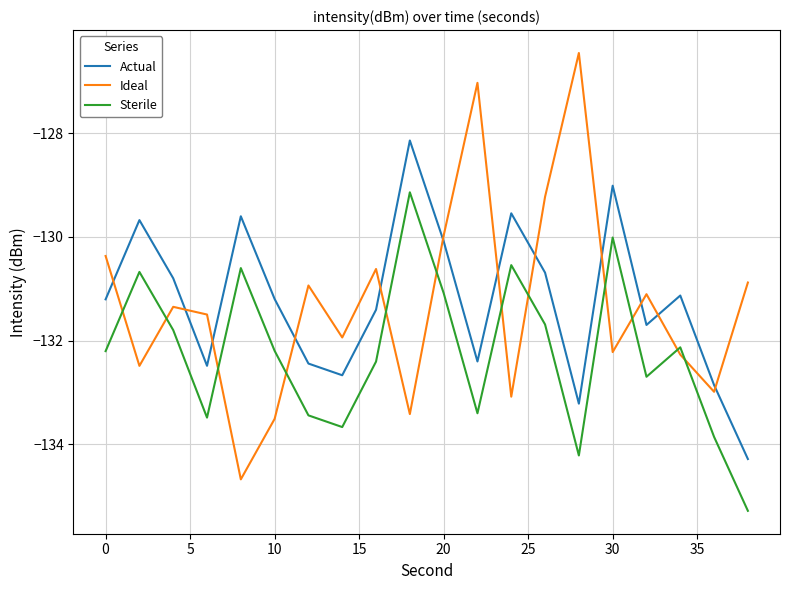

True or false: Sterile has more than 2 points higher than both neighbors.

True